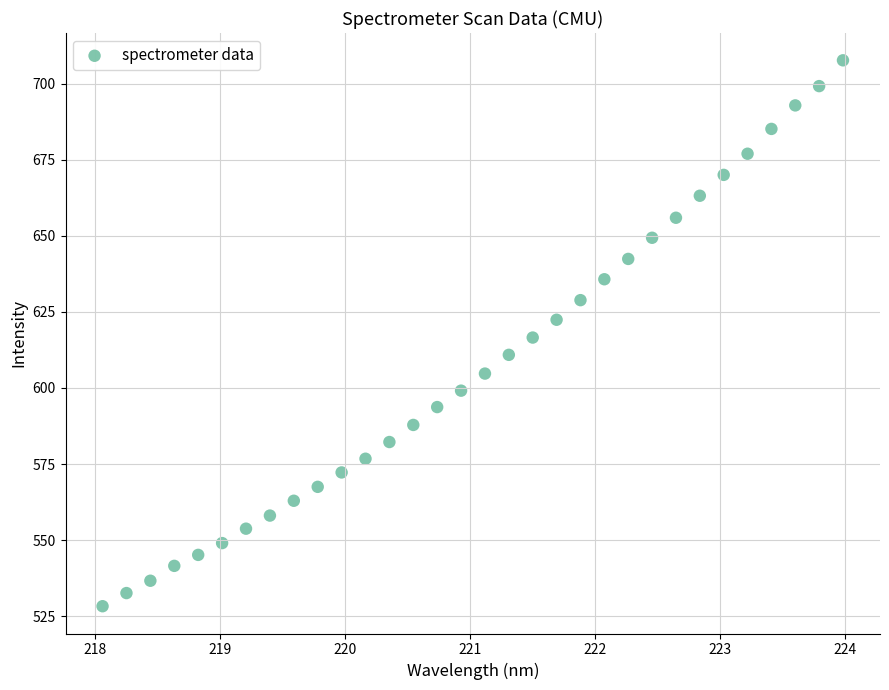

What is the range of Y values (max minus min)?

179.4